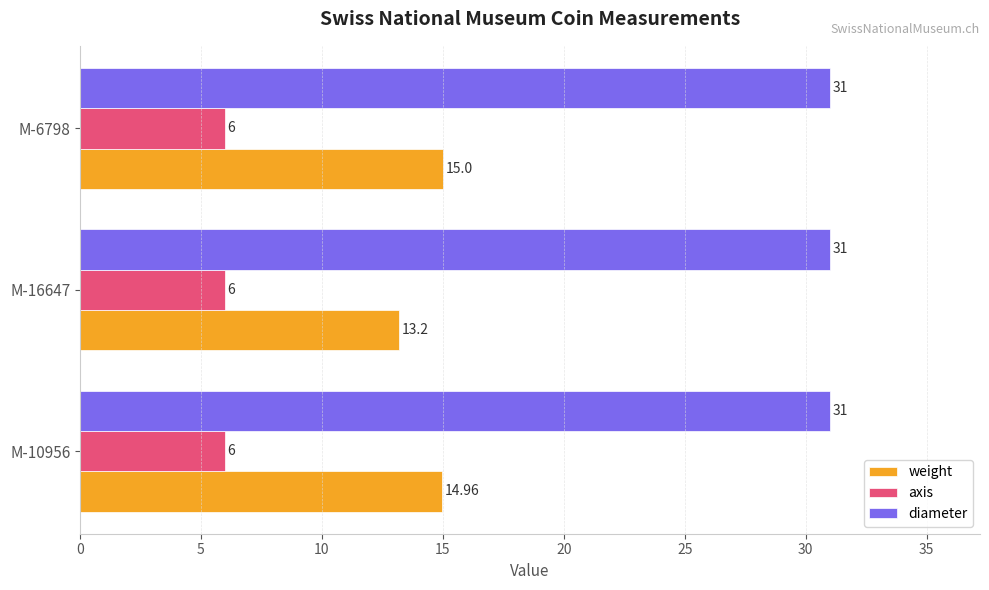

At M-16647, list the series in order from largest to smallest.

diameter, weight, axis